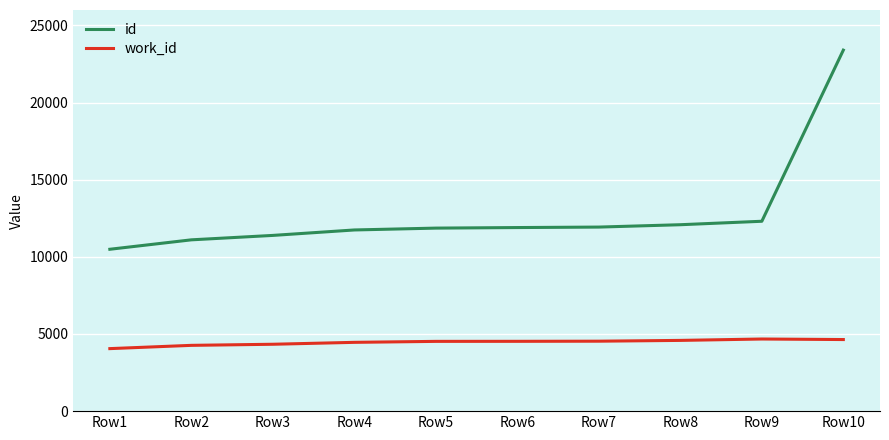

Is it true that work_id equals 2398 at Row7?

False